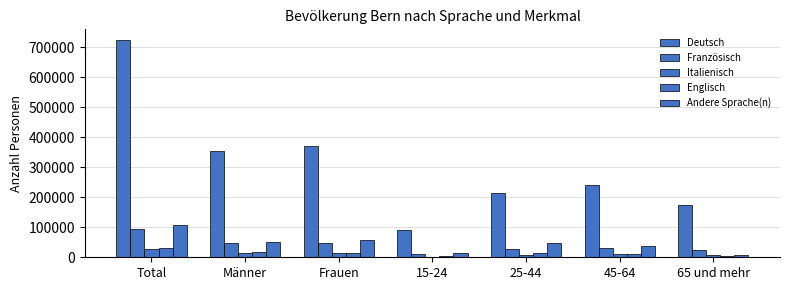

What is the label of the 5th bar from the right?

Frauen